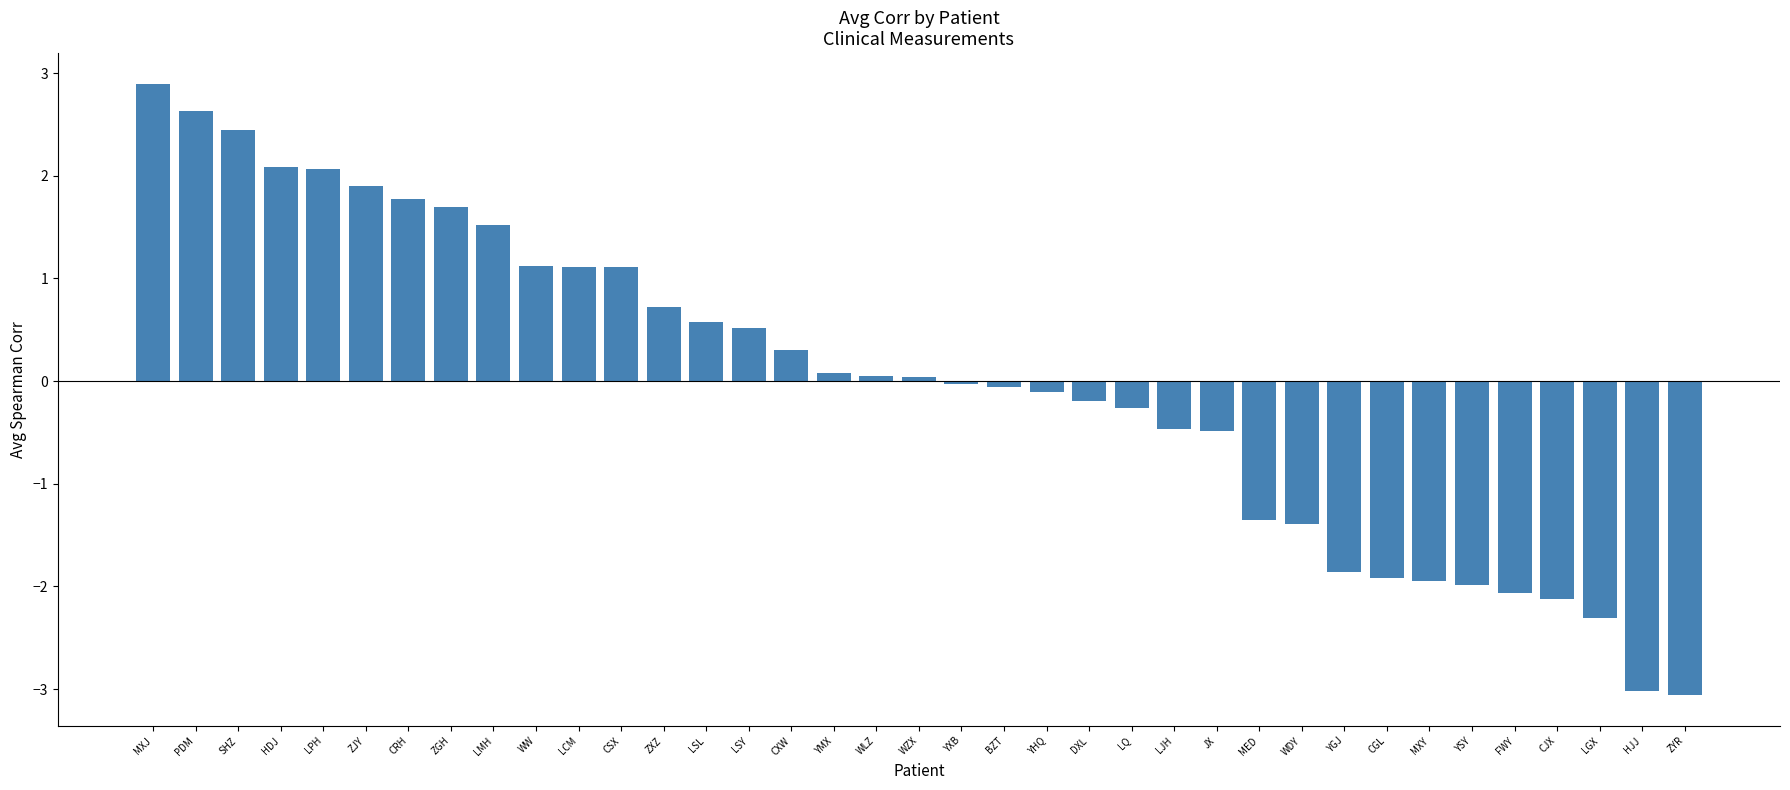

Does the chart contain any negative values?

Yes